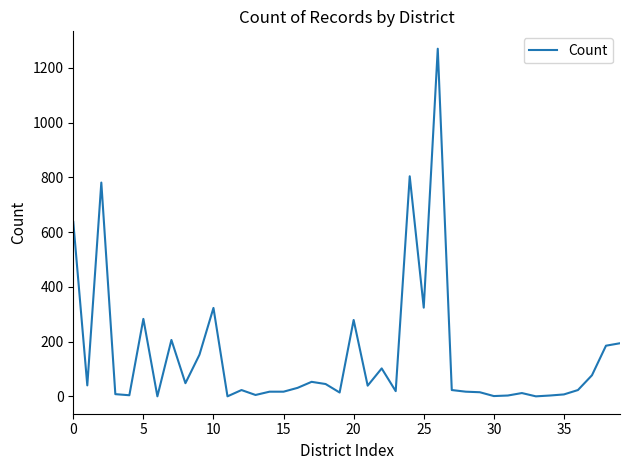

Is this an area chart (filled region under the line)?

No